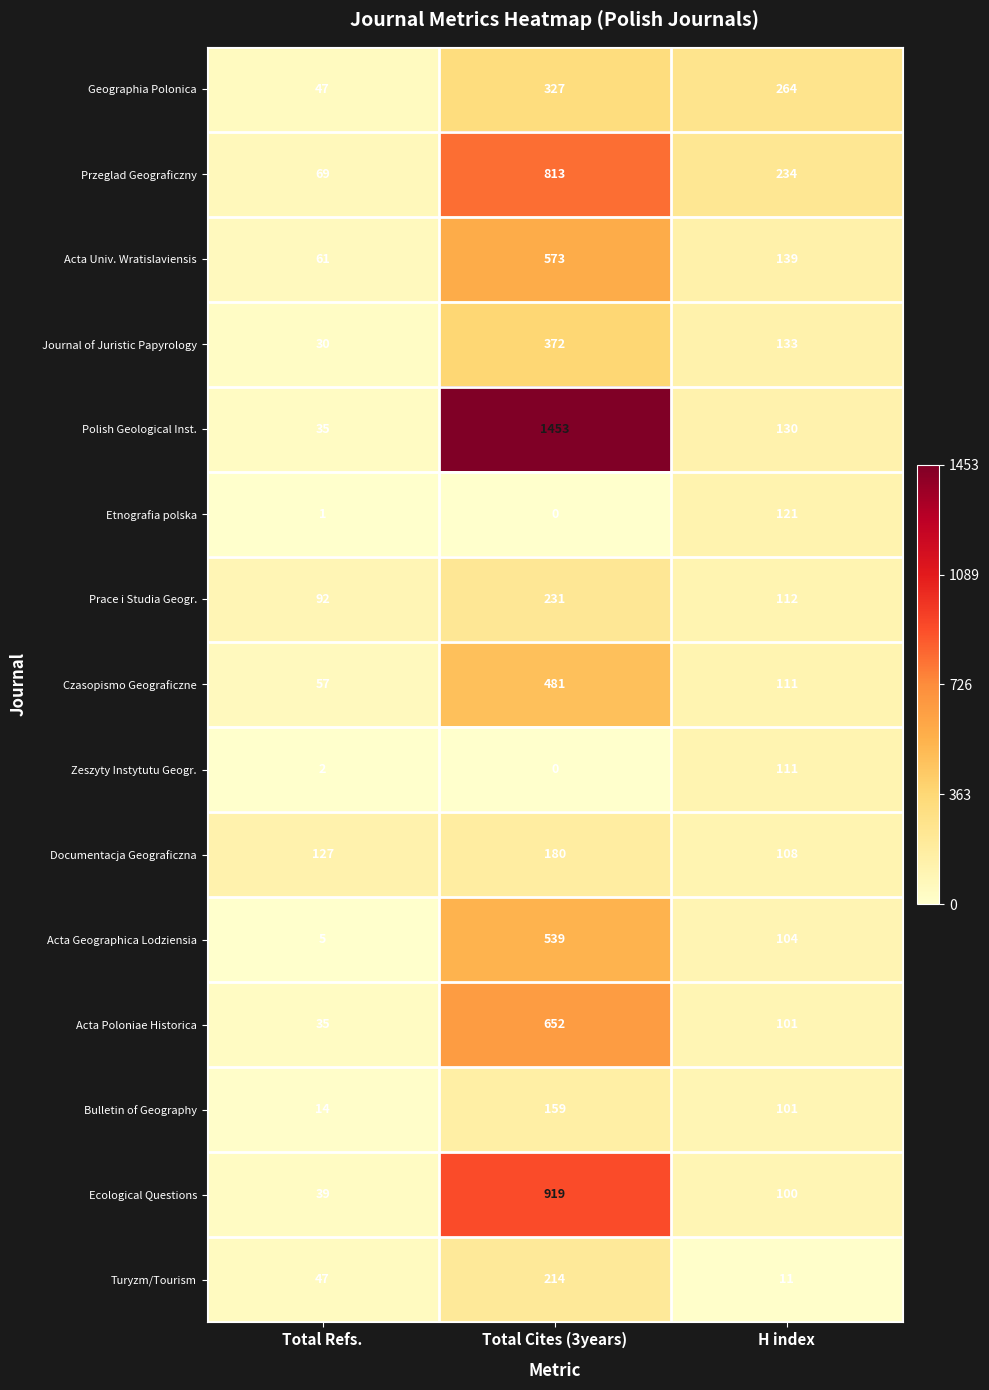

List the series in order of their peak value, lowest first.

Zeszyty Instytutu Geogr., Etnografia polska, Bulletin of Geography, Documentacja Geograficzna, Turyzm/Tourism, Prace i Studia Geogr., Geographia Polonica, Journal of Juristic Papyrology, Czasopismo Geograficzne, Acta Geographica Lodziensia, Acta Univ. Wratislaviensis, Acta Poloniae Historica, Przeglad Geograficzny, Ecological Questions, Polish Geological Inst.